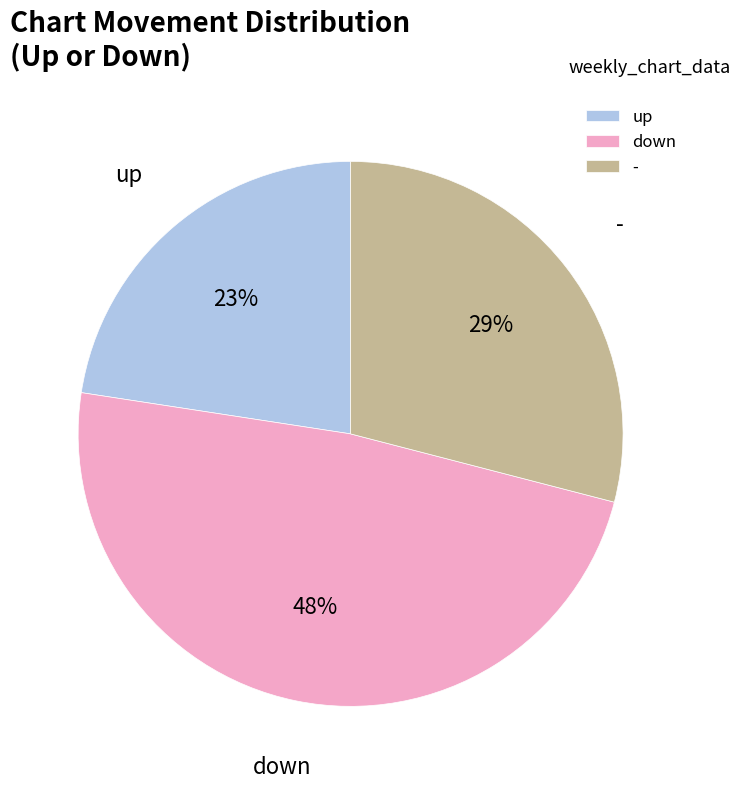

Which category has the smallest portion of the pie?

up